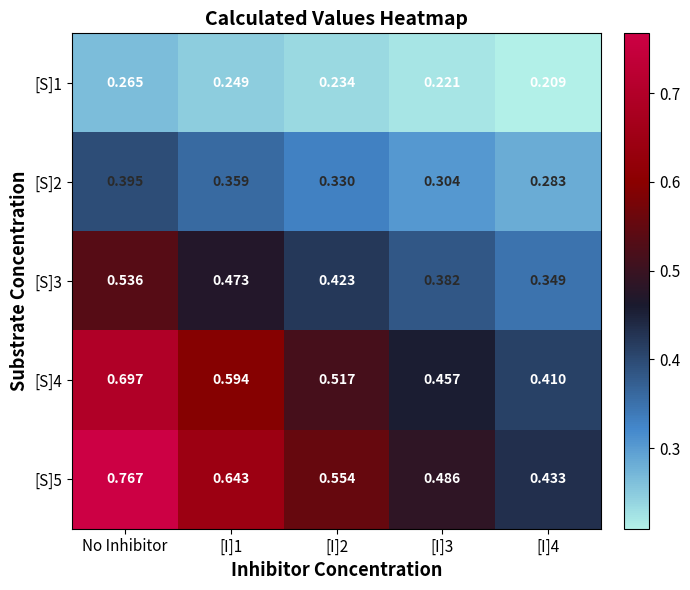

Between [I]1 and [I]4, which series saw the biggest shift?

[S]5